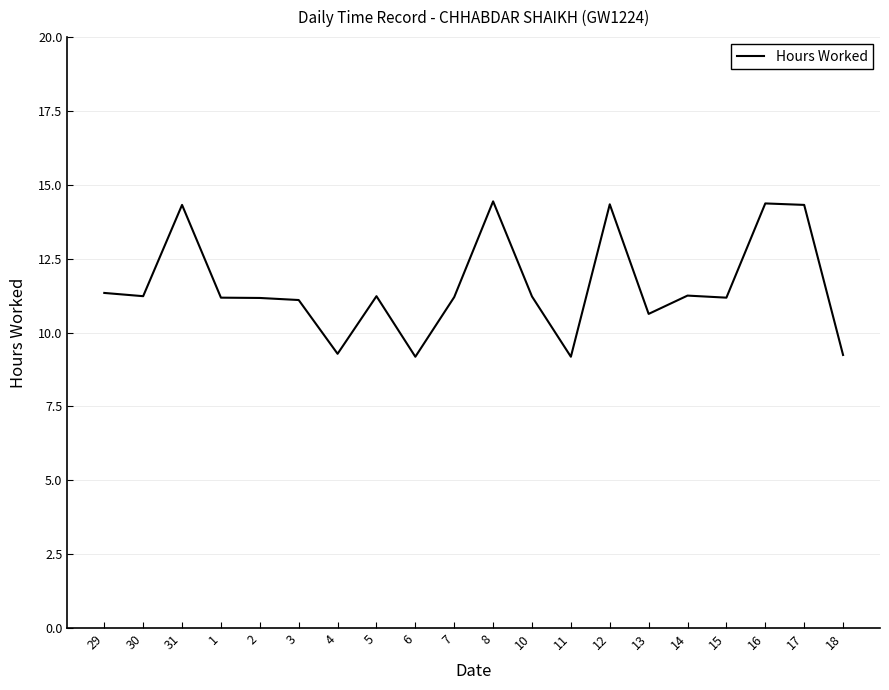

What is the change in value from 3 to 10?

+0.1